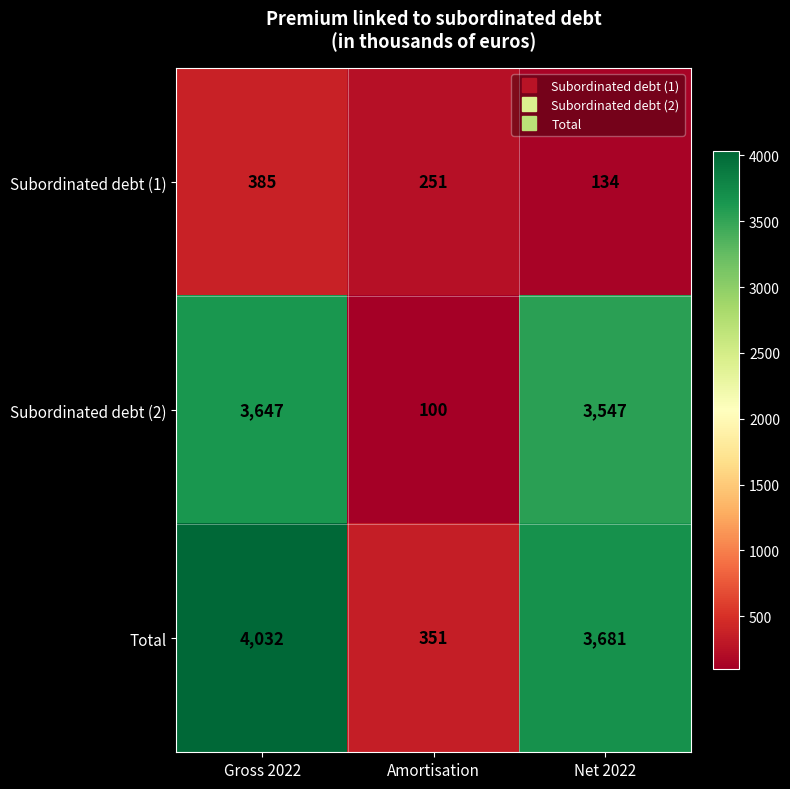

What is the sum of the Total values at Gross 2022 and Amortisation?

4383